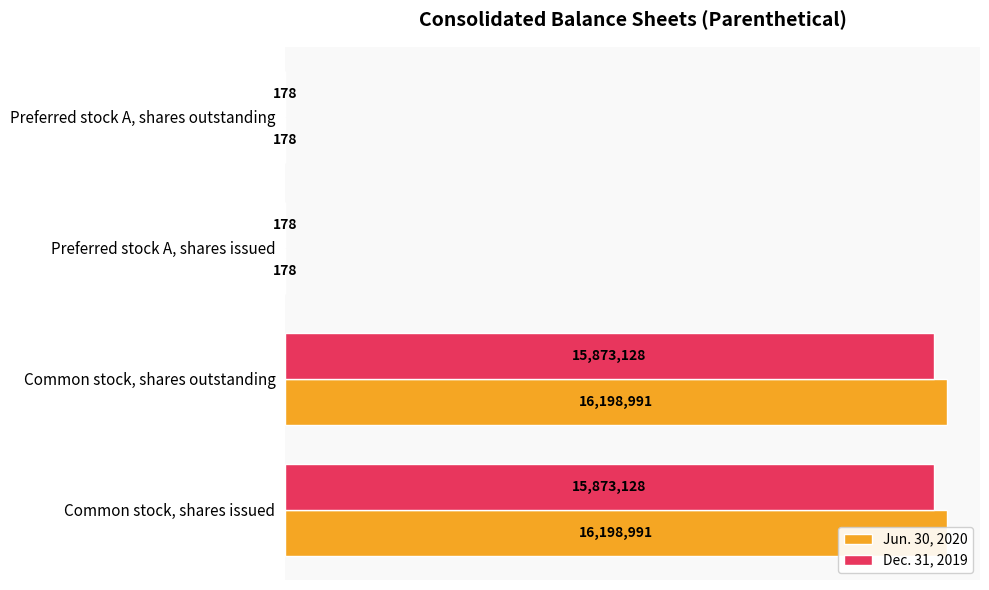

What is the approximate value of Dec. 31, 2019 at Common stock, shares outstanding?

15873128